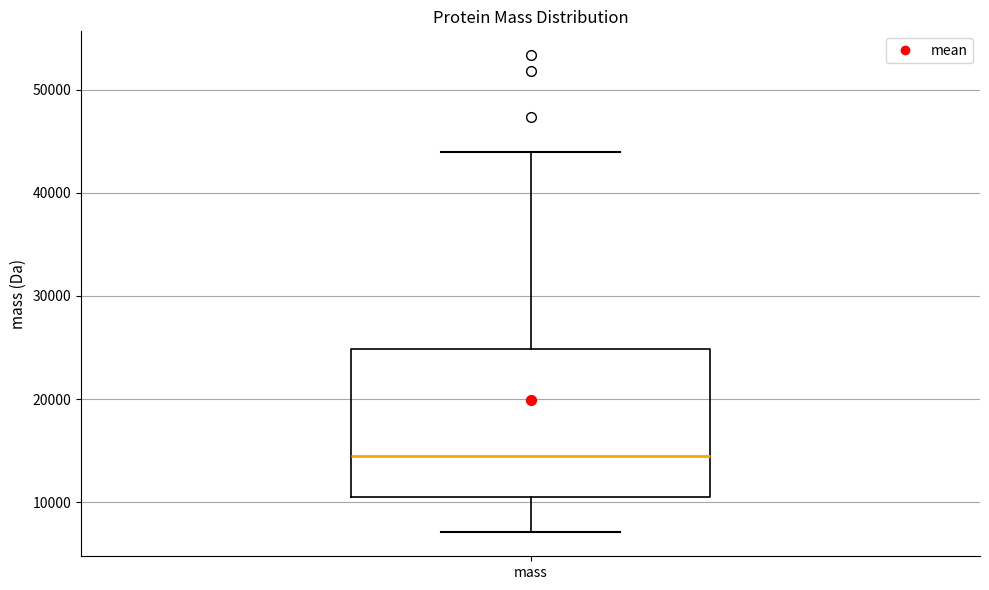

Transcribe this box plot: give where the median line is, the range the box spans, and where the two whiskers end, as read against the y-axis. The values are not printed on the chart, so give them approximately, as read against the axis.

median 14000, box 11000 to 25000, whiskers 7000 to 44000